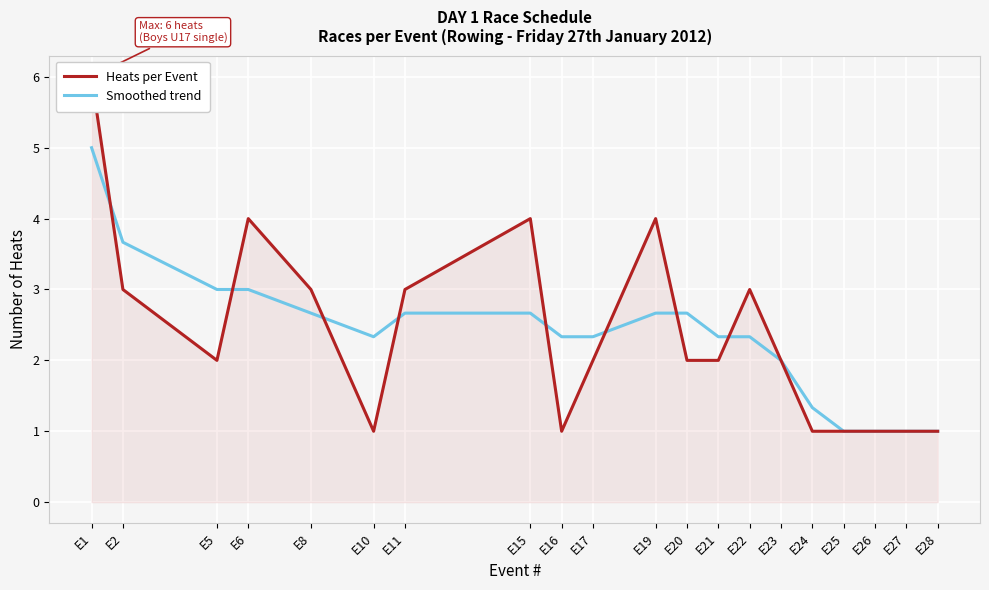

Count the number of data series in this chart.

2